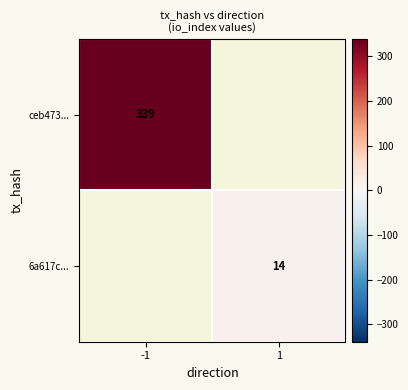

True or false: 6a617c... has a value of 25 at 1.

False